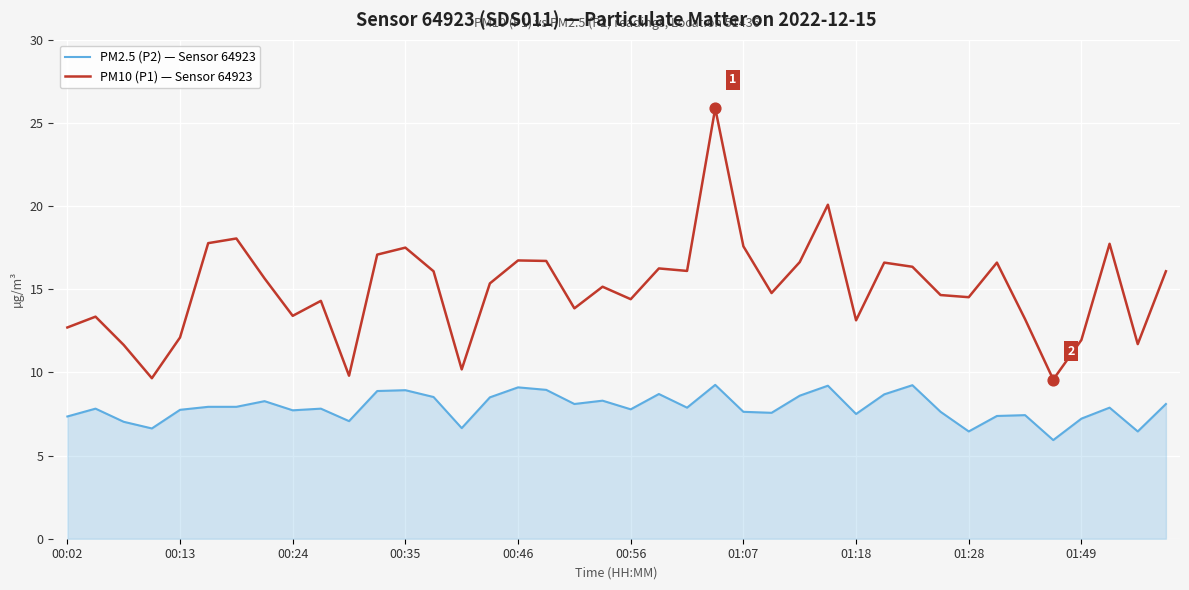

Which series has the largest total across all categories?

PM10 (P1) — Sensor 64923